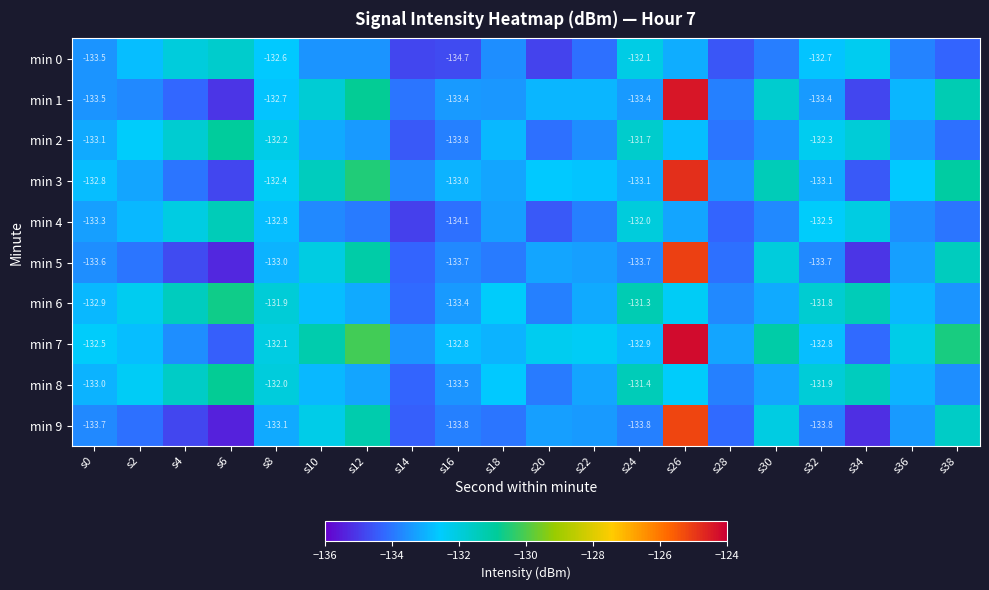

At which label does min 1 reach its minimum?

s6